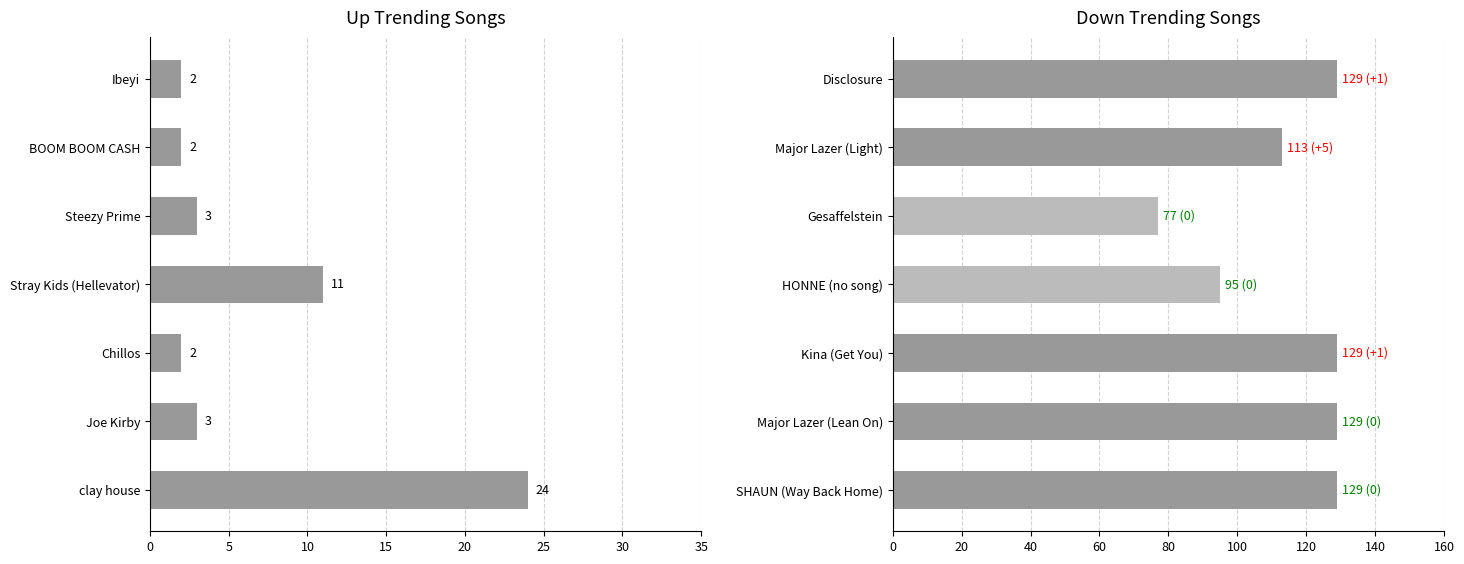

What is the sum of the values at Major Lazer (Light) and HONNE (no song)?

208